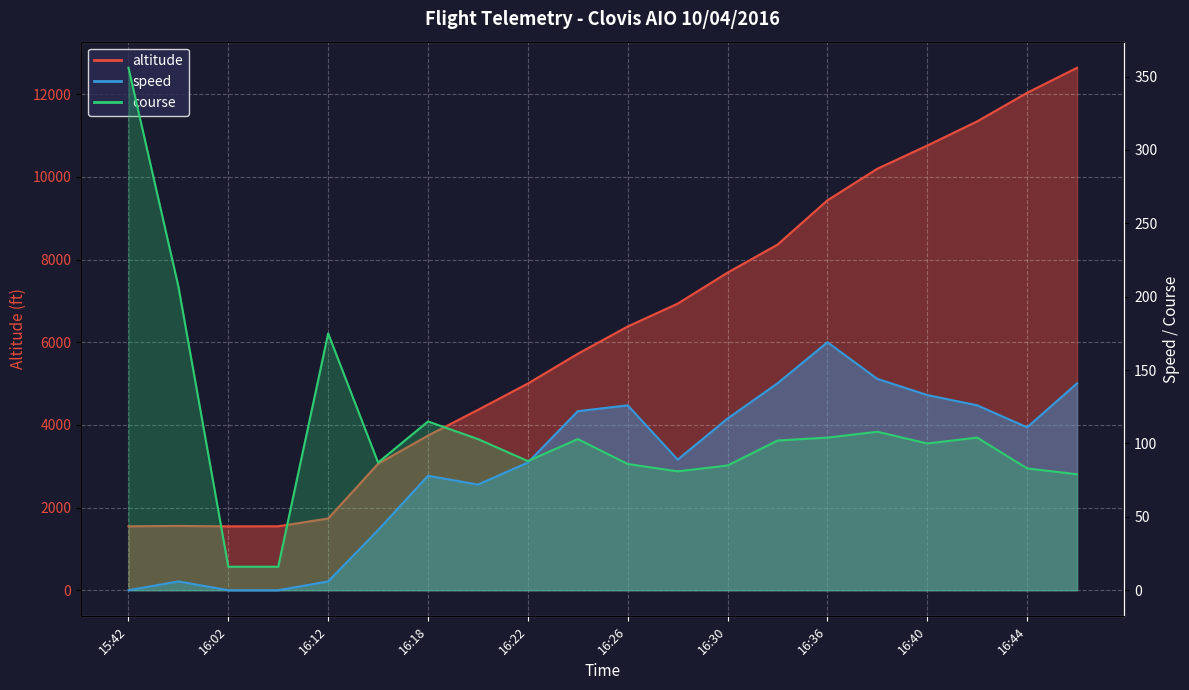

Reading right to left, extract all data points from this chart.

altitude: 16:46=12641	16:44=12036	16:42=11345	16:40=10759	16:38=10199	16:36=9434	16:32=8362	16:30=7685	16:28=6934	16:26=6382	16:24=5721	16:22=5001	16:20=4364	16:18=3742	16:16=3060	16:12=1735	16:04=1547	16:02=1545	15:43=1556	15:42=1547
speed: 16:46=141	16:44=111	16:42=126	16:40=133	16:38=144	16:36=169	16:32=141	16:30=117	16:28=89	16:26=126	16:24=122	16:22=87	16:20=72	16:18=78	16:16=41	16:12=6	16:04=0	16:02=0	15:43=6	15:42=0
course: 16:46=79	16:44=83	16:42=104	16:40=100	16:38=108	16:36=104	16:32=102	16:30=85	16:28=81	16:26=86	16:24=103	16:22=88	16:20=103	16:18=115	16:16=87	16:12=175	16:04=16	16:02=16	15:43=207	15:42=356